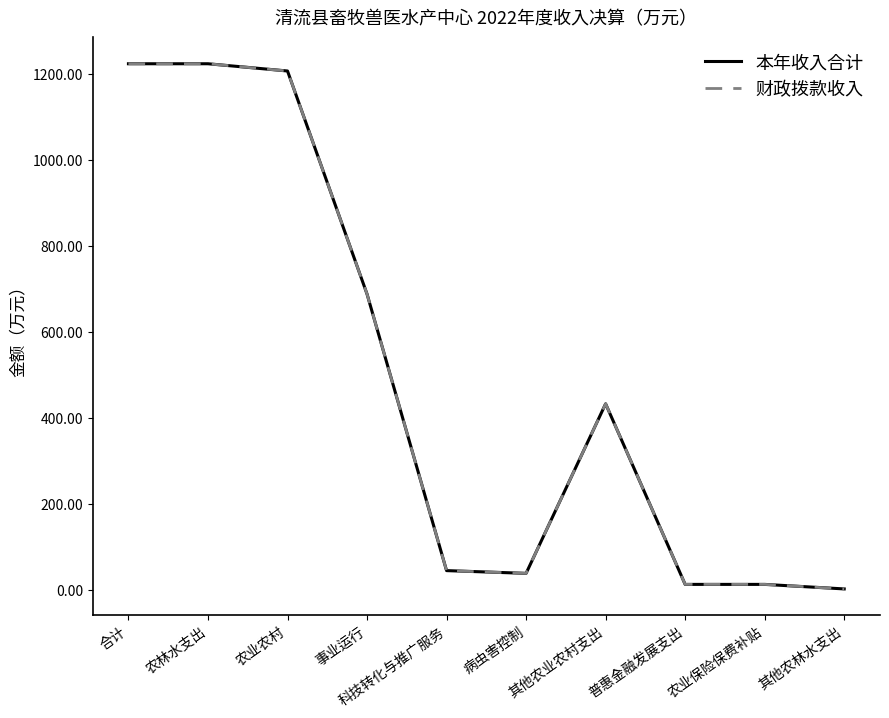

Reading left to right, what are all the values shown in this chart?

本年收入合计: 合计=1224.0	农林水支出=1224.0	农业农村=1207.2	事业运行=688.6	科技转化与推广服务=45.7	病虫害控制=39.3	其他农业农村支出=433.5	普惠金融发展支出=13.7	农业保险保费补贴=13.7	其他农林水支出=3.1
财政拨款收入: 合计=1224.0	农林水支出=1224.0	农业农村=1207.2	事业运行=688.6	科技转化与推广服务=45.7	病虫害控制=39.3	其他农业农村支出=433.5	普惠金融发展支出=13.7	农业保险保费补贴=13.7	其他农林水支出=3.1